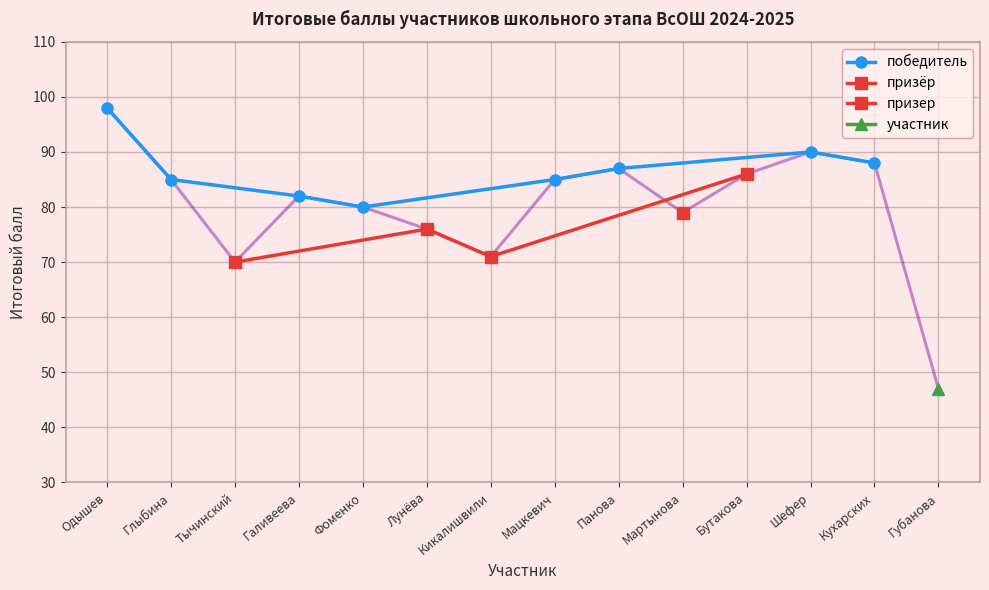

Reading left to right, what are all the values shown in this chart?

Одышев=98	Глыбина=85	Галивеева=82	Фоменко=80	Мацкевич=85	Панова=87	Шефер=90	Кухарских=88